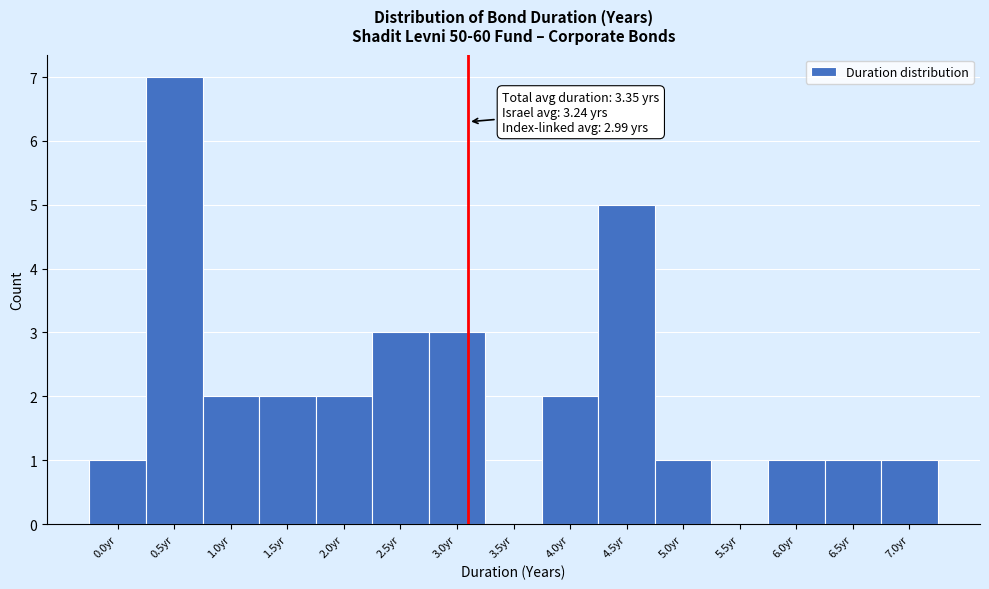

Reading left to right, list all the values displayed in this chart.

0.0yr=1	0.5yr=7	1.0yr=2	1.5yr=2	2.0yr=2	2.5yr=3	3.0yr=3	3.5yr=0	4.0yr=2	4.5yr=5	5.0yr=1	5.5yr=0	6.0yr=1	6.5yr=1	7.0yr=1